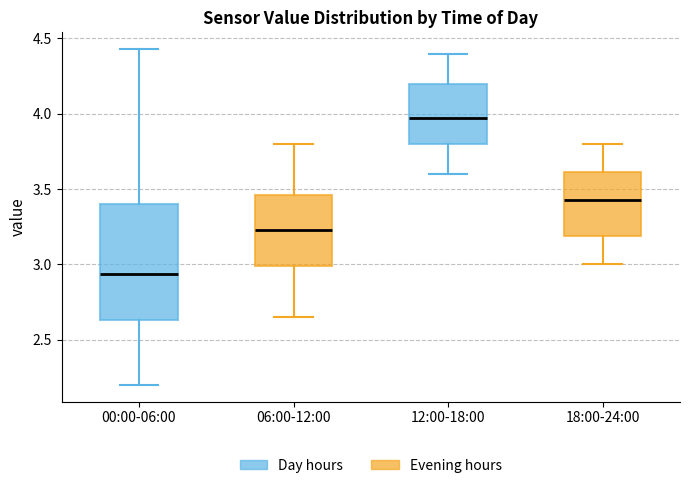

Reading left to right, transcribe this box plot: for each box, give where its median line is, the range the box spans, and where its two whiskers end, as read against the y-axis. The values are not printed on the chart, so give them approximately, as read against the axis.

00:00-06:00: median 2.95, box 2.65 to 3.40, whiskers 2.20 to 4.45
06:00-12:00: median 3.25, box 3.00 to 3.45, whiskers 2.65 to 3.80
12:00-18:00: median 4.00, box 3.80 to 4.20, whiskers 3.60 to 4.40
18:00-24:00: median 3.45, box 3.20 to 3.60, whiskers 3.00 to 3.80